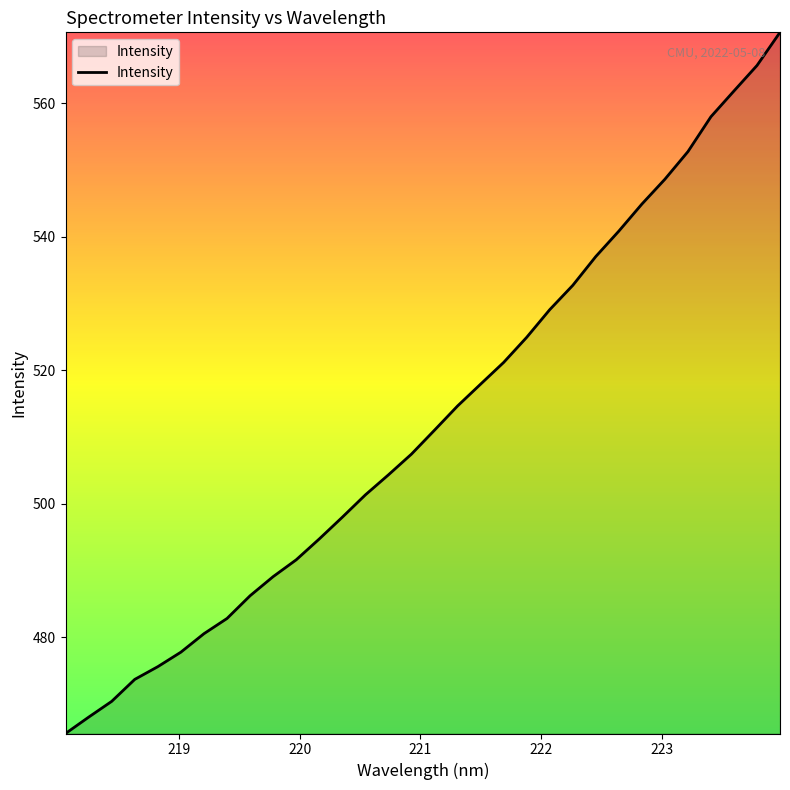

Does the chart have visible grid lines?

No